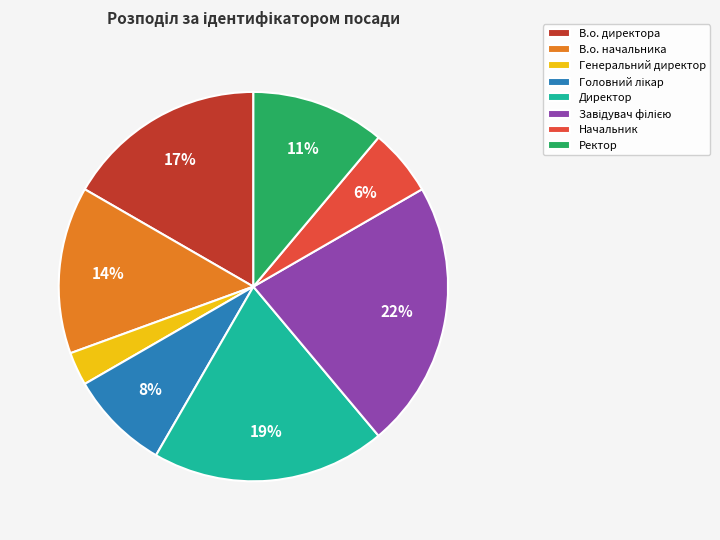

Do Генеральний директор and В.о. начальника together represent more than half of the pie?

No